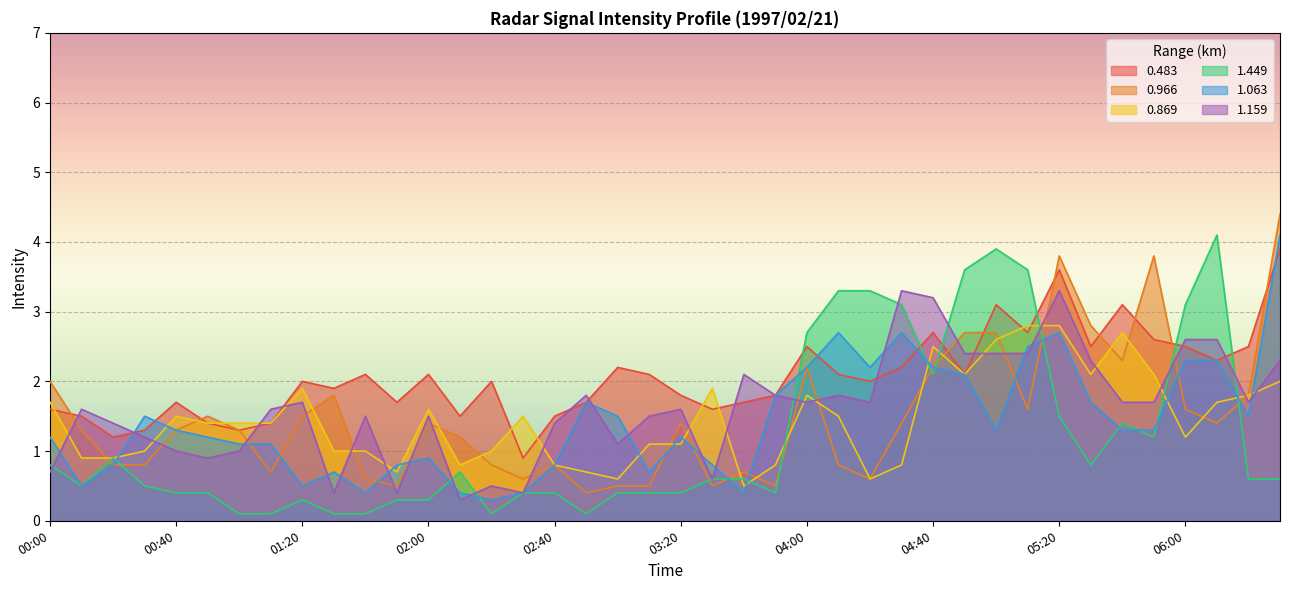

True or false: 0.966 has more than 2 interior local peaks.

True